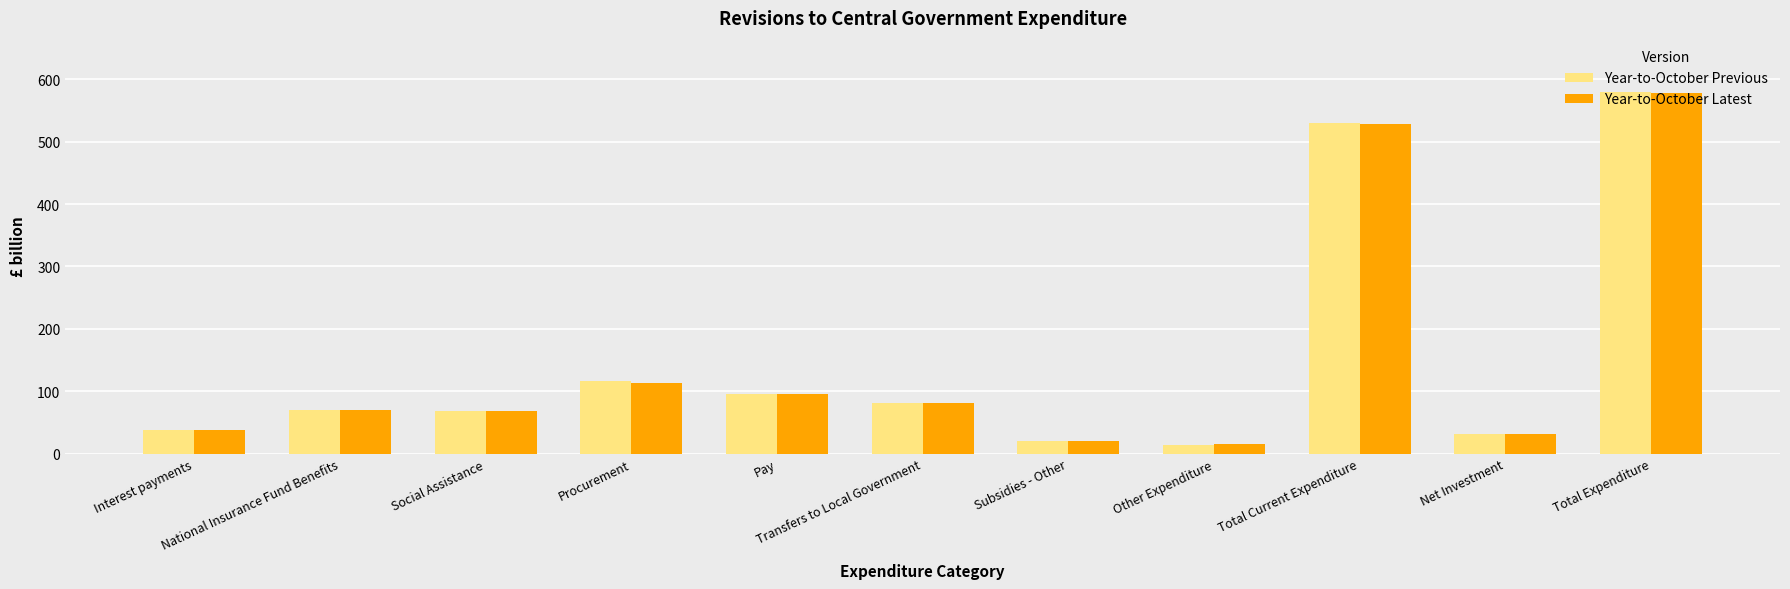

Which series has the widest spread of values?

Year-to-October Previous